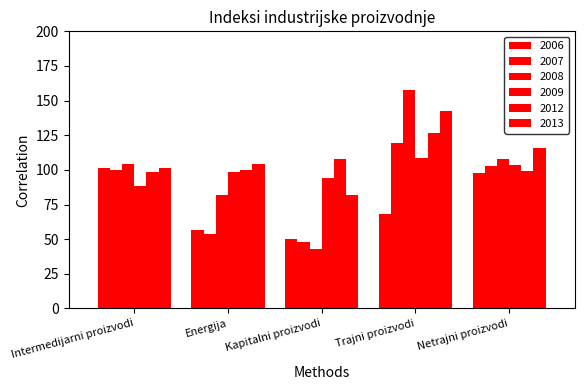

Which series changed the most between Intermedijarni proizvodi and Kapitalni proizvodi?

2008